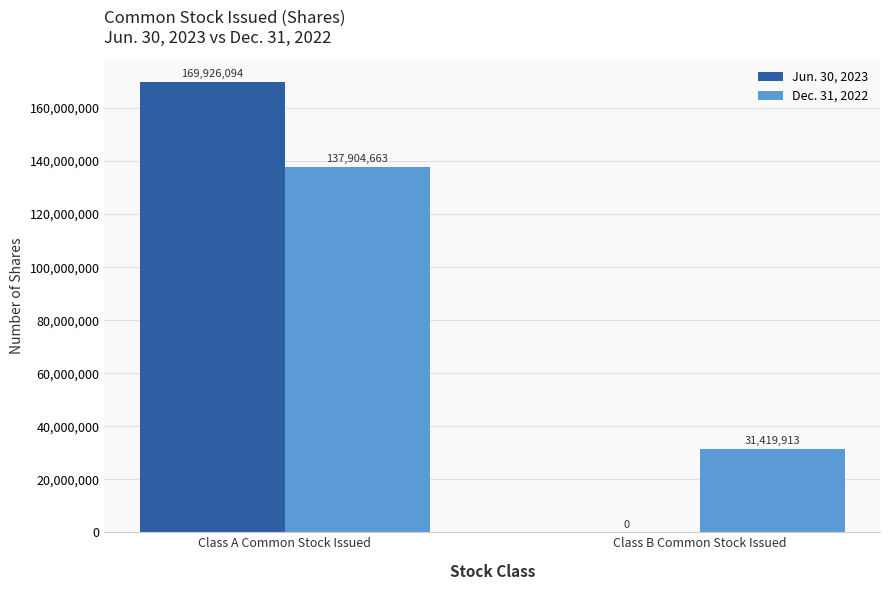

Is the value of Jun. 30, 2023 at Class B Common Stock Issued greater than the value of Dec. 31, 2022 at Class A Common Stock Issued?

No